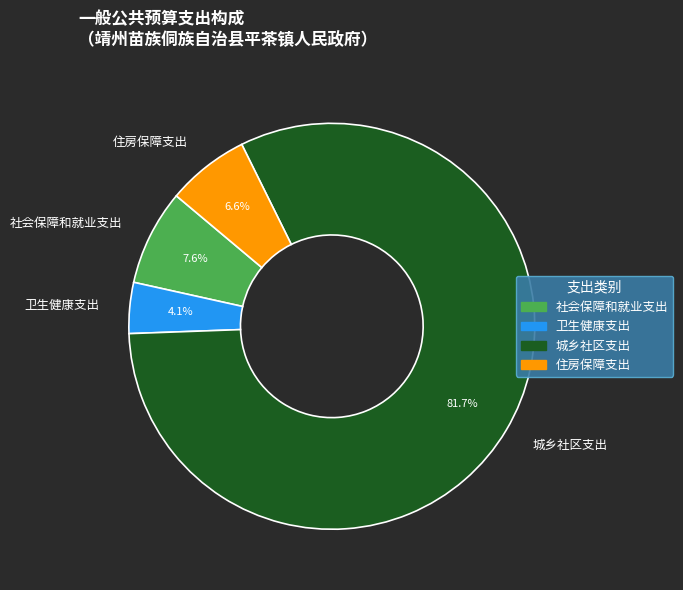

True or false: 城乡社区支出 accounts for 82% of the total.

True